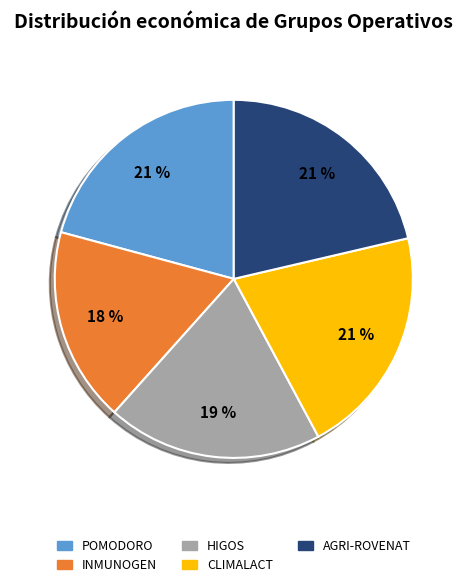

Is there a majority slice in this chart?

No